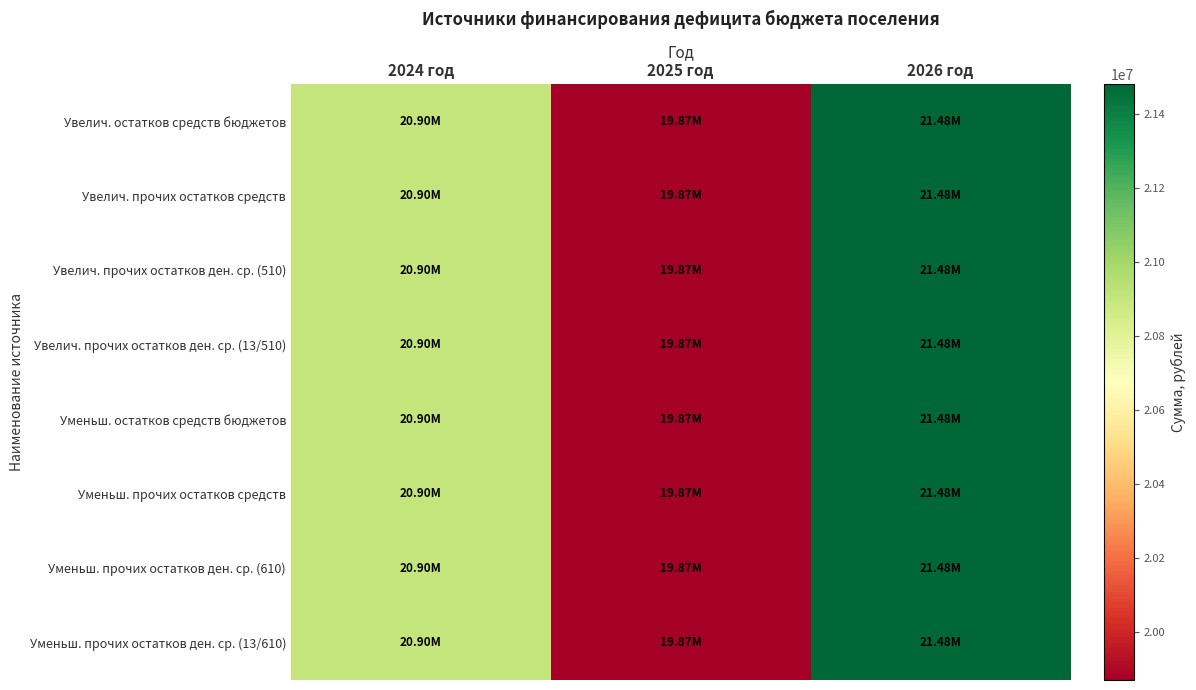

How many series are shown in this chart?

8